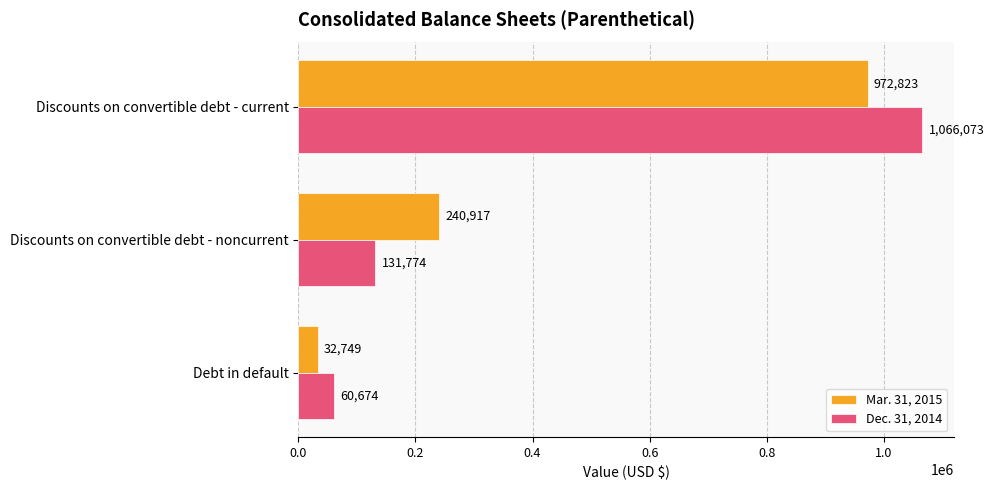

What is the average value of the Dec. 31, 2014 series?

419507